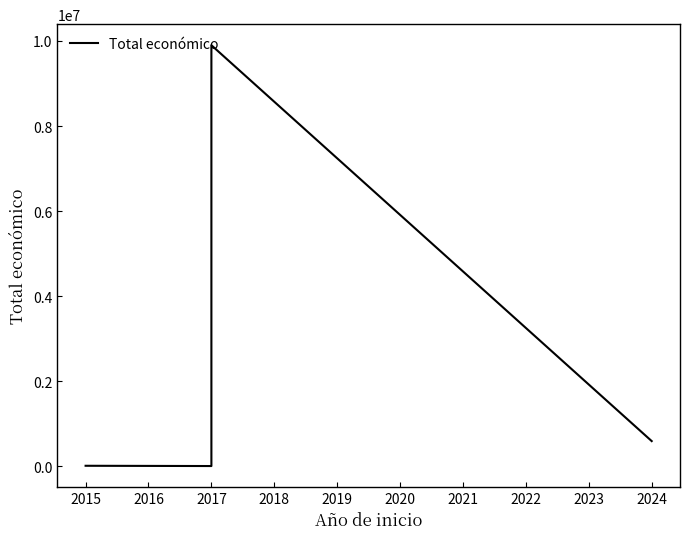

How many points are lower than both their immediate neighbors (excluding endpoints)?

1